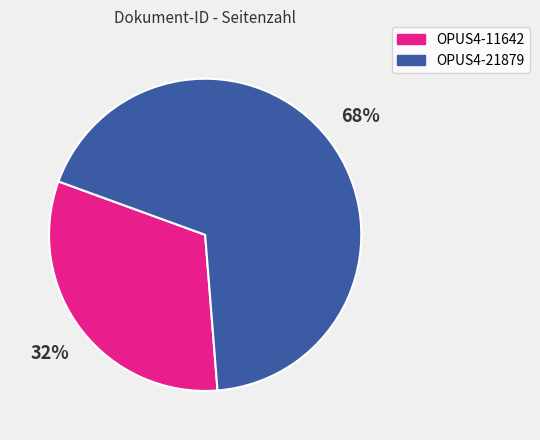

Count the number of slices in the pie.

2